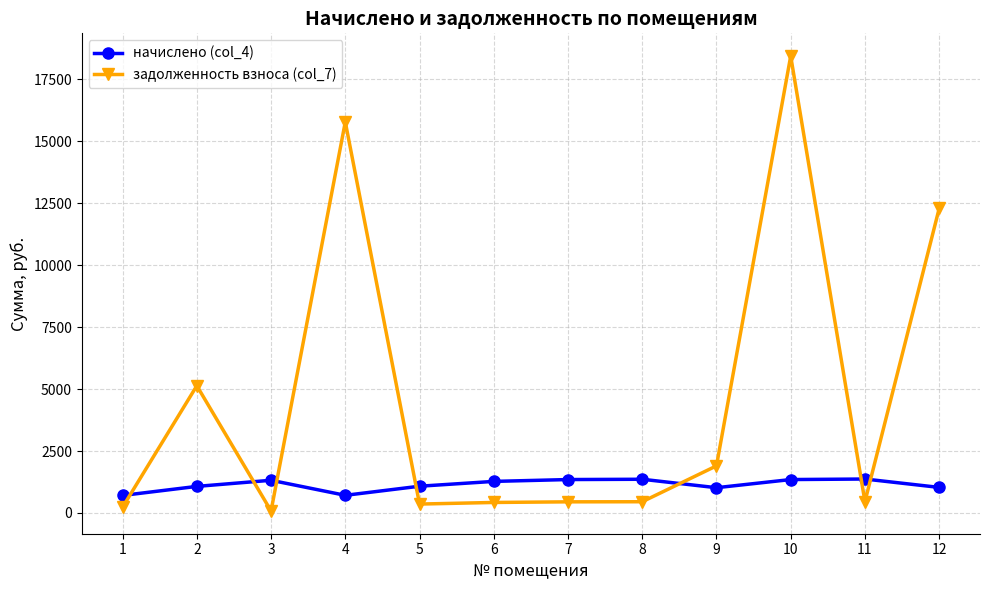

Between which two adjacent categories do задолженность взноса (col_7) and начислено (col_4) first intersect?

1 and 2